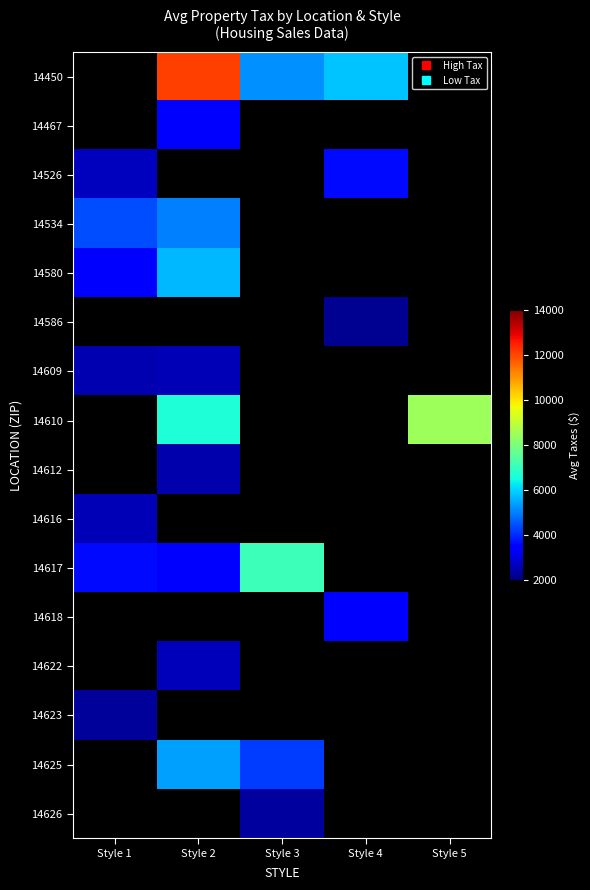

Which has a higher value, Style 5 or Style 2?

Style 2